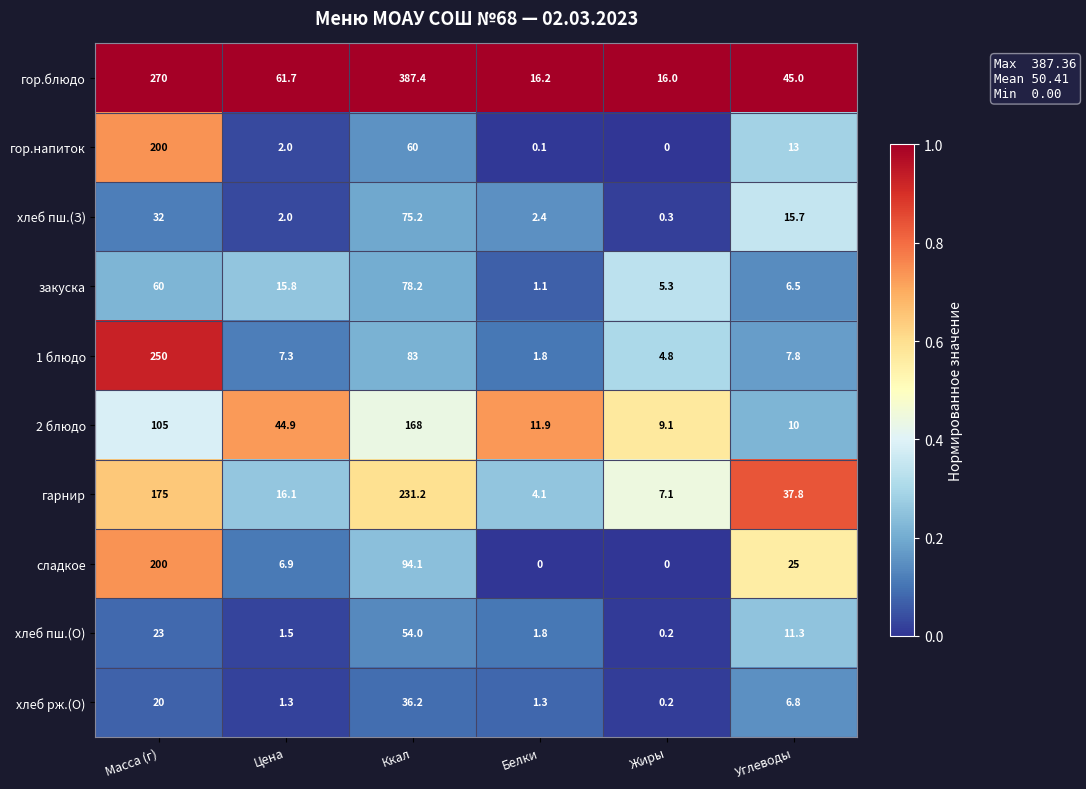

At how many categories does at least one series exceed 0?

6